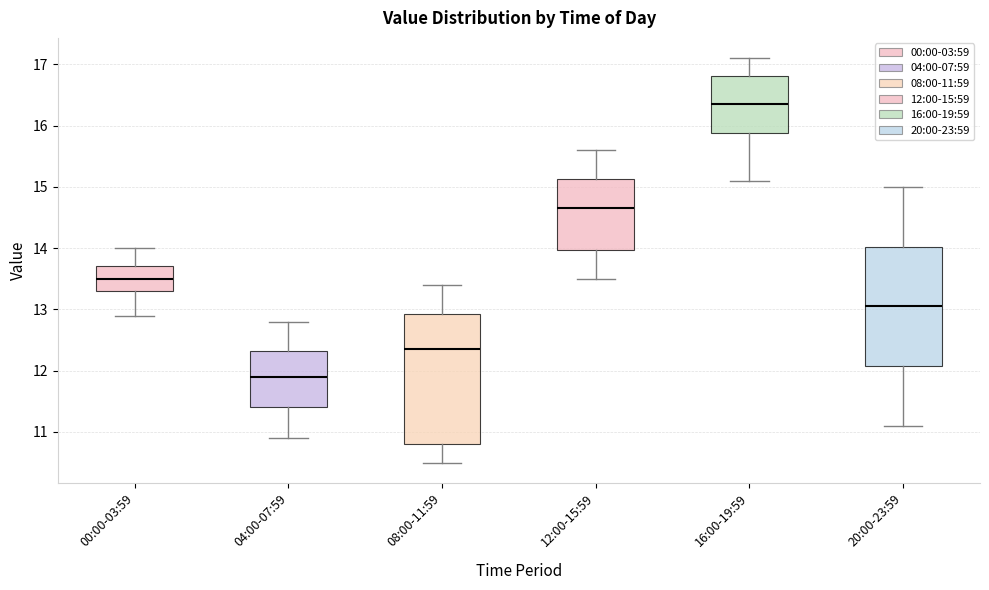

Where does the median line of the box for 16:00-19:59 sit on the y-axis? The values are not printed on the chart, so give them approximately, as read against the axis.

16.4